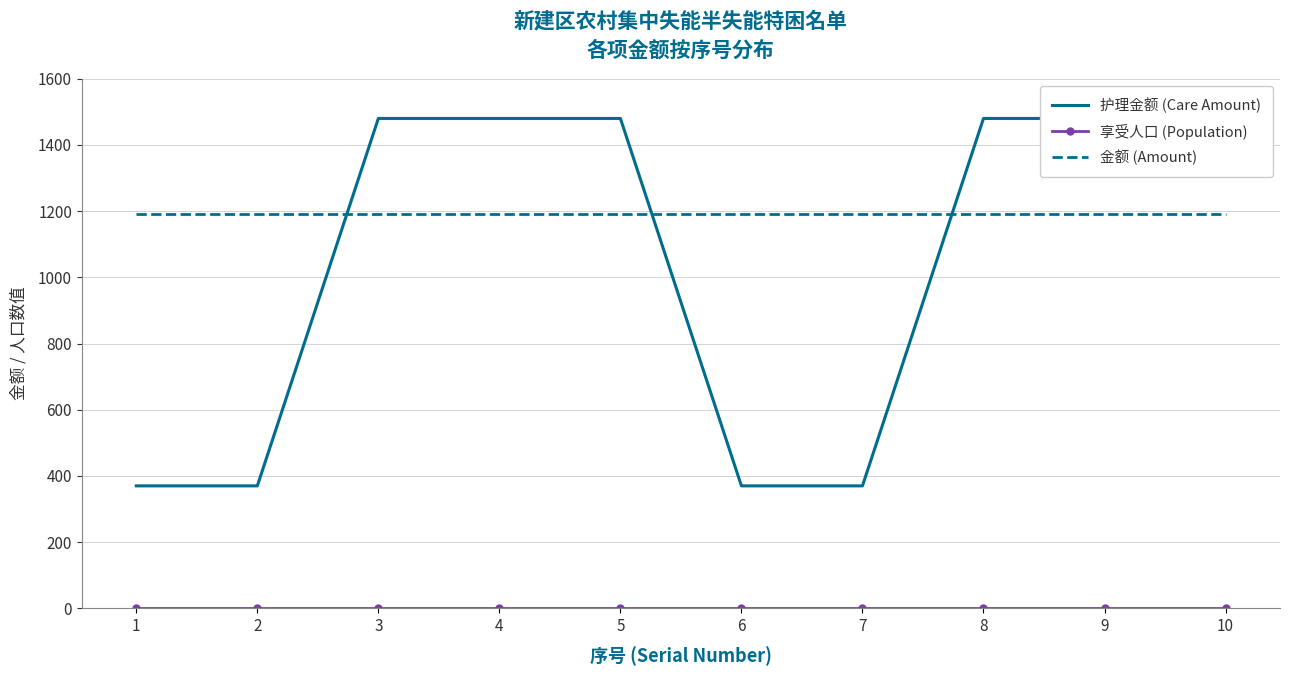

Reading right to left, list all the values displayed in this chart.

护理金额 (Care Amount): 10=1480	9=1480	8=1480	7=370	6=370	5=1480	4=1480	3=1480	2=370	1=370
享受人口 (Population): 10=1	9=1	8=1	7=1	6=1	5=1	4=1	3=1	2=1	1=1
金额 (Amount): 10=1190	9=1190	8=1190	7=1190	6=1190	5=1190	4=1190	3=1190	2=1190	1=1190